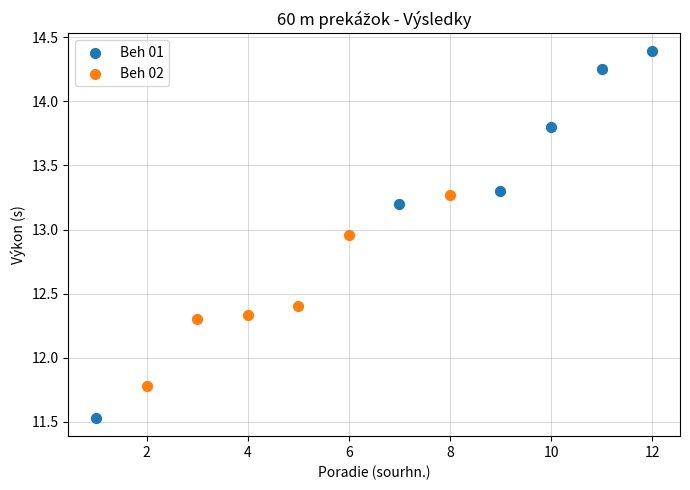

Which series reaches the maximum Y coordinate?

Beh 01